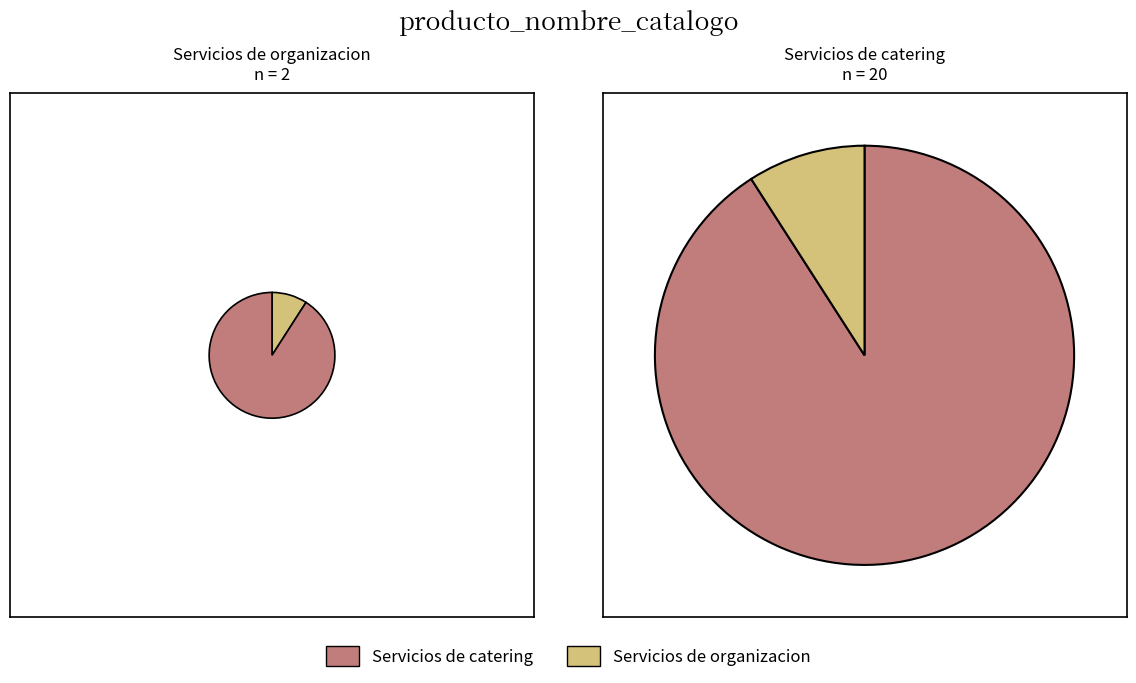

How many segments does this pie chart have?

2